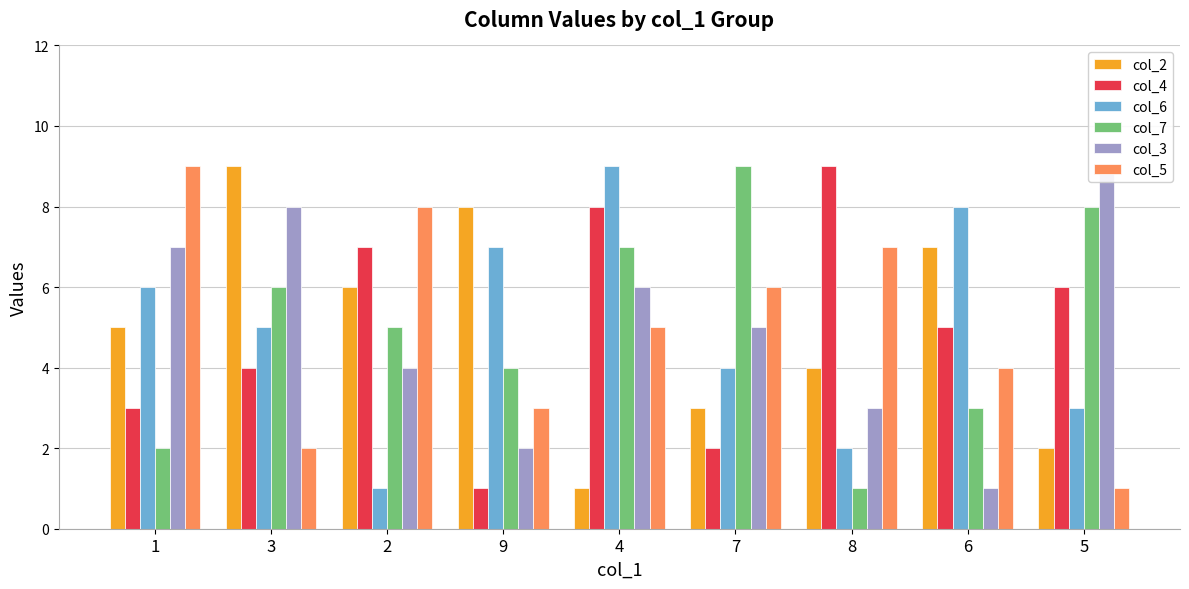

What is the value of the col_5 bar at the 5th from the left?

5